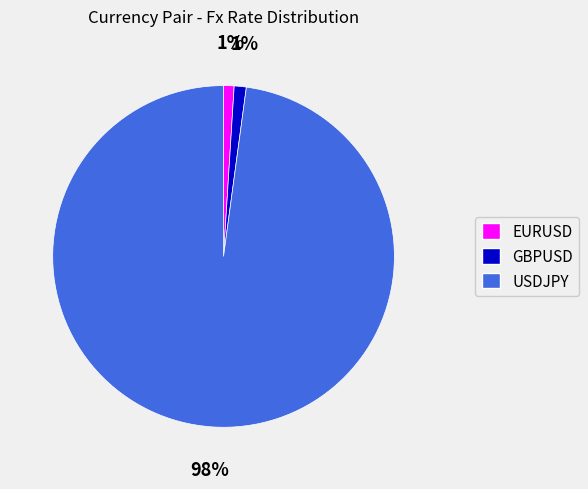

Count the number of slices in the pie.

3